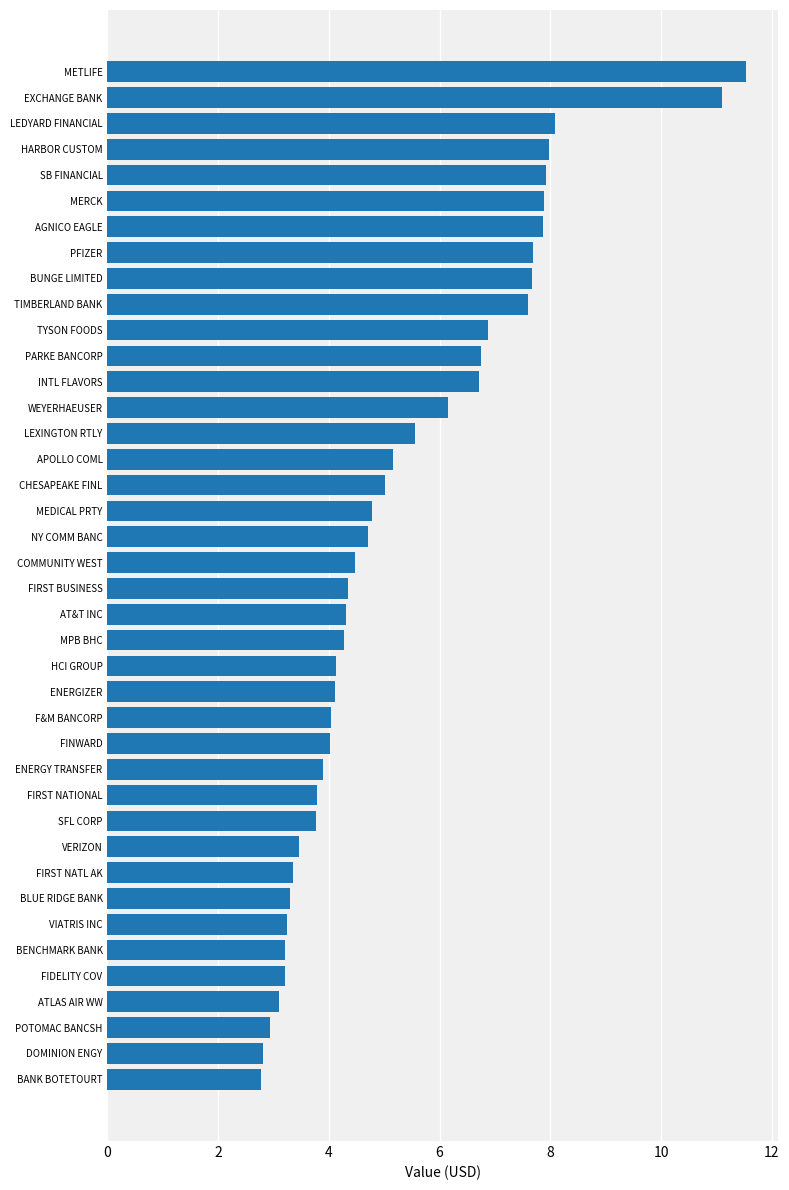

What is the difference between the maximum and second lowest values?

8.7